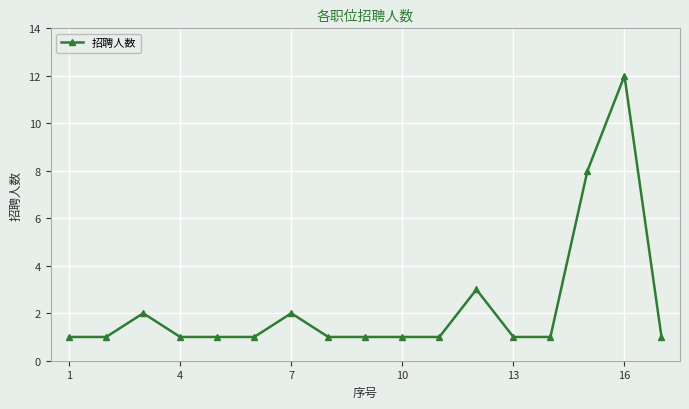

What is the value of the 5th point from the left?

1